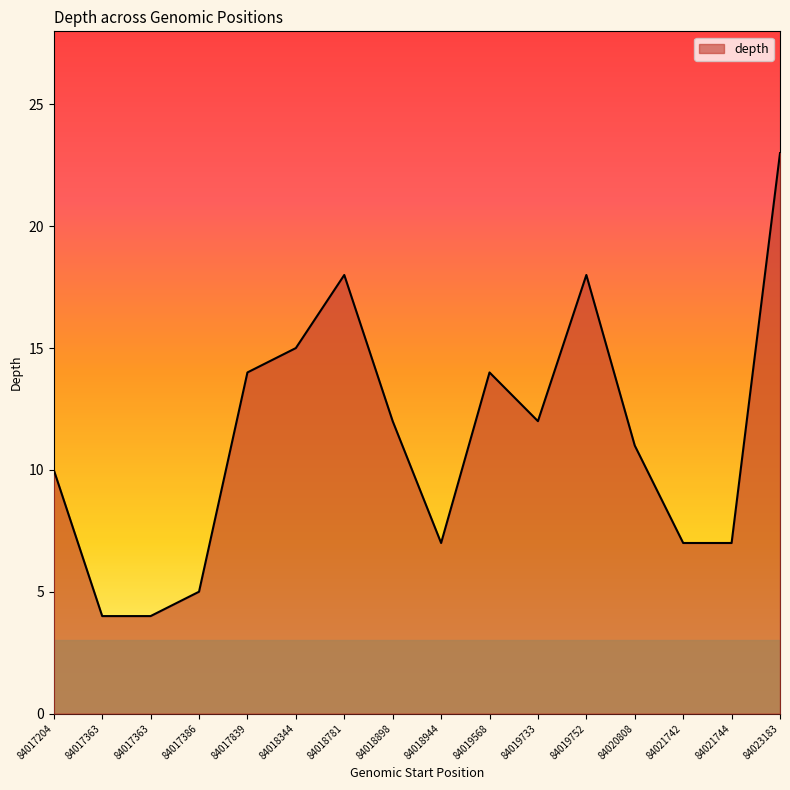

What is the difference between the maximum and second lowest values?

19